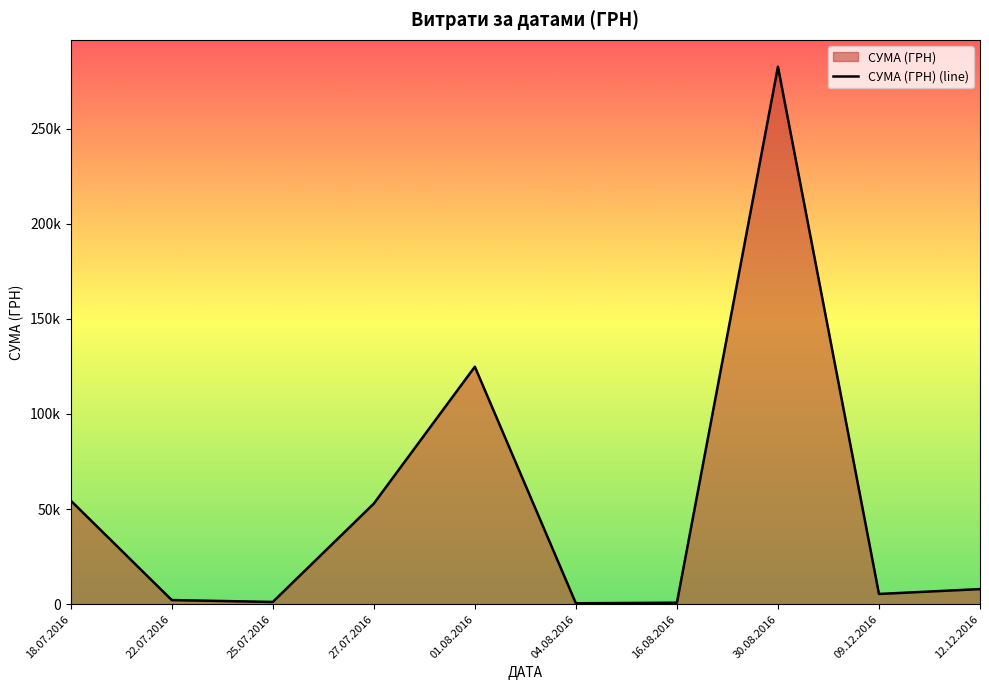

The chart shows a value of 124828.5 at 01.08.2016. True or false?

True